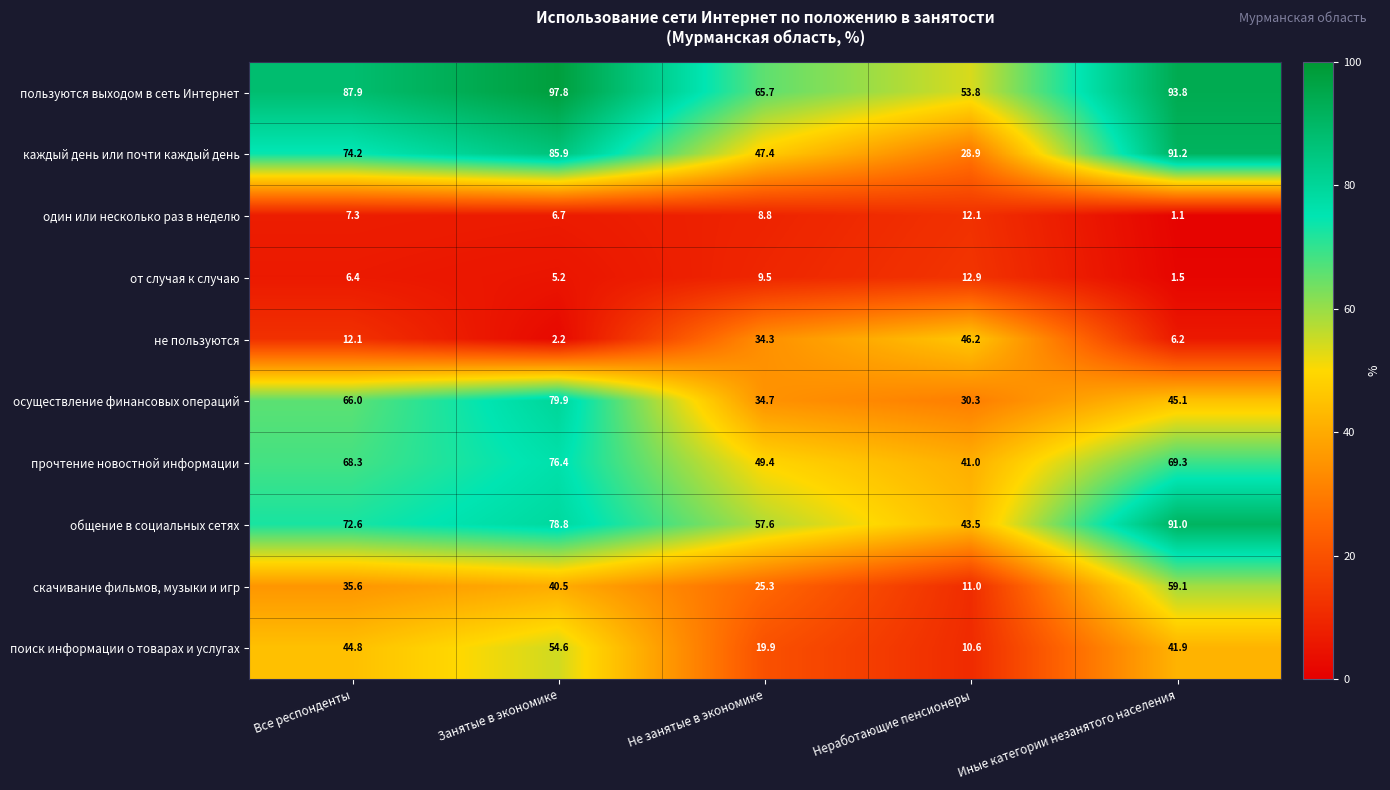

True or false: общение в социальных сетях has a value of 43.5 at Неработающие пенсионеры.

True